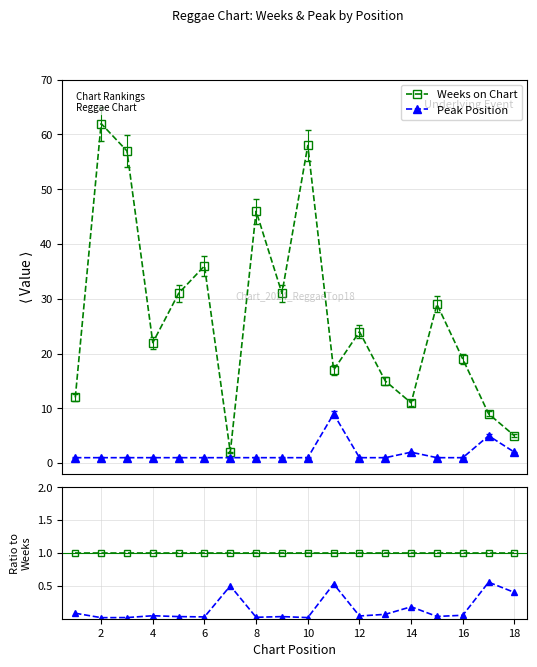

At how many categories does at least one series exceed 0?

18